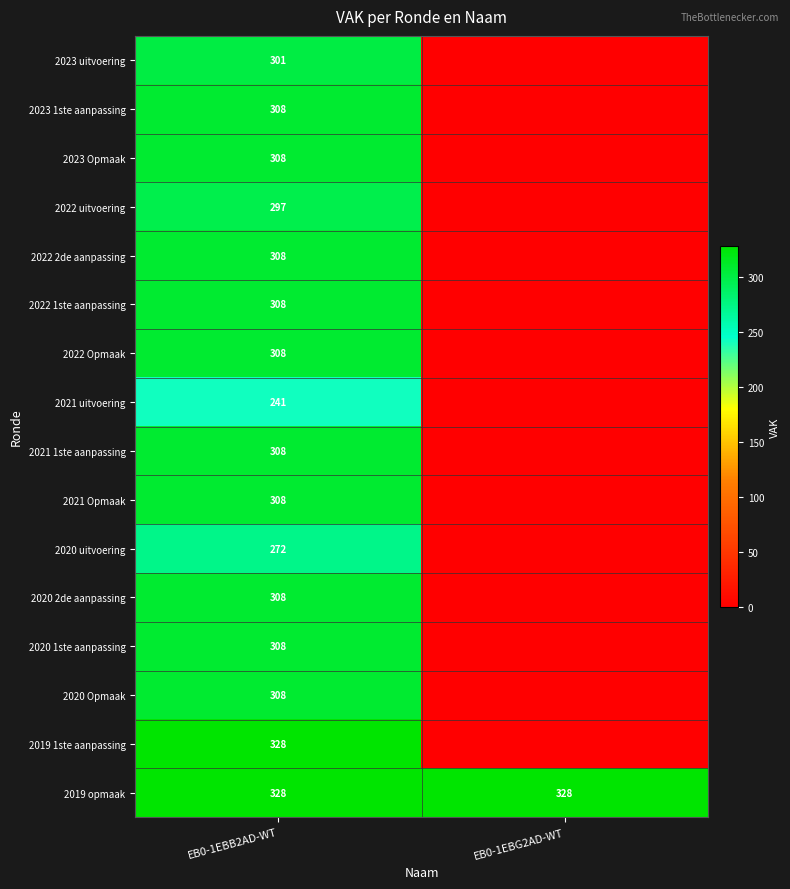

The value of 2021 Opmaak at EB0-1EBB2AD-WT is 67. True or false?

False